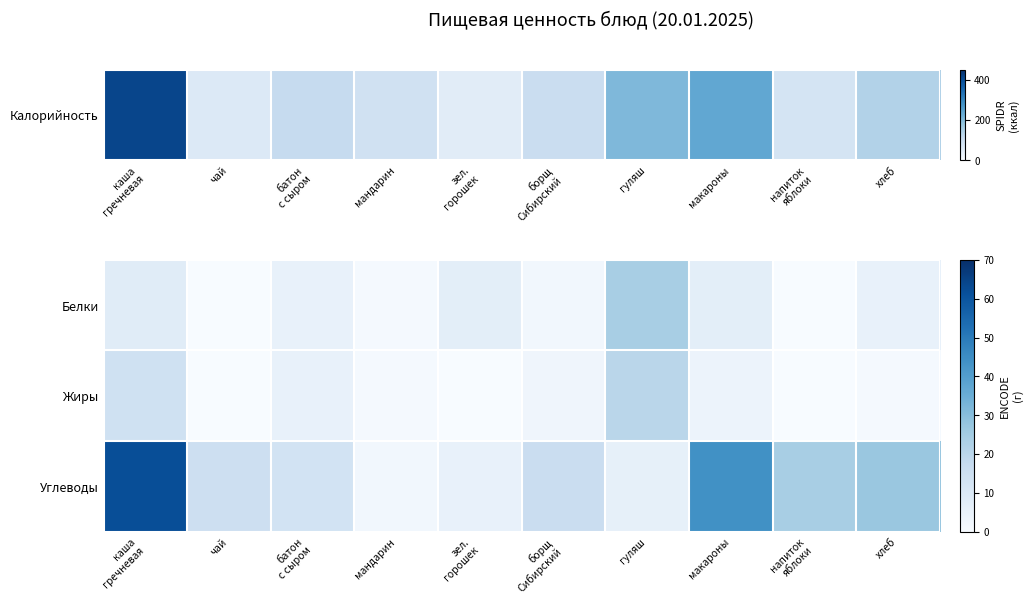

What is the total value across all series at макароны?

55